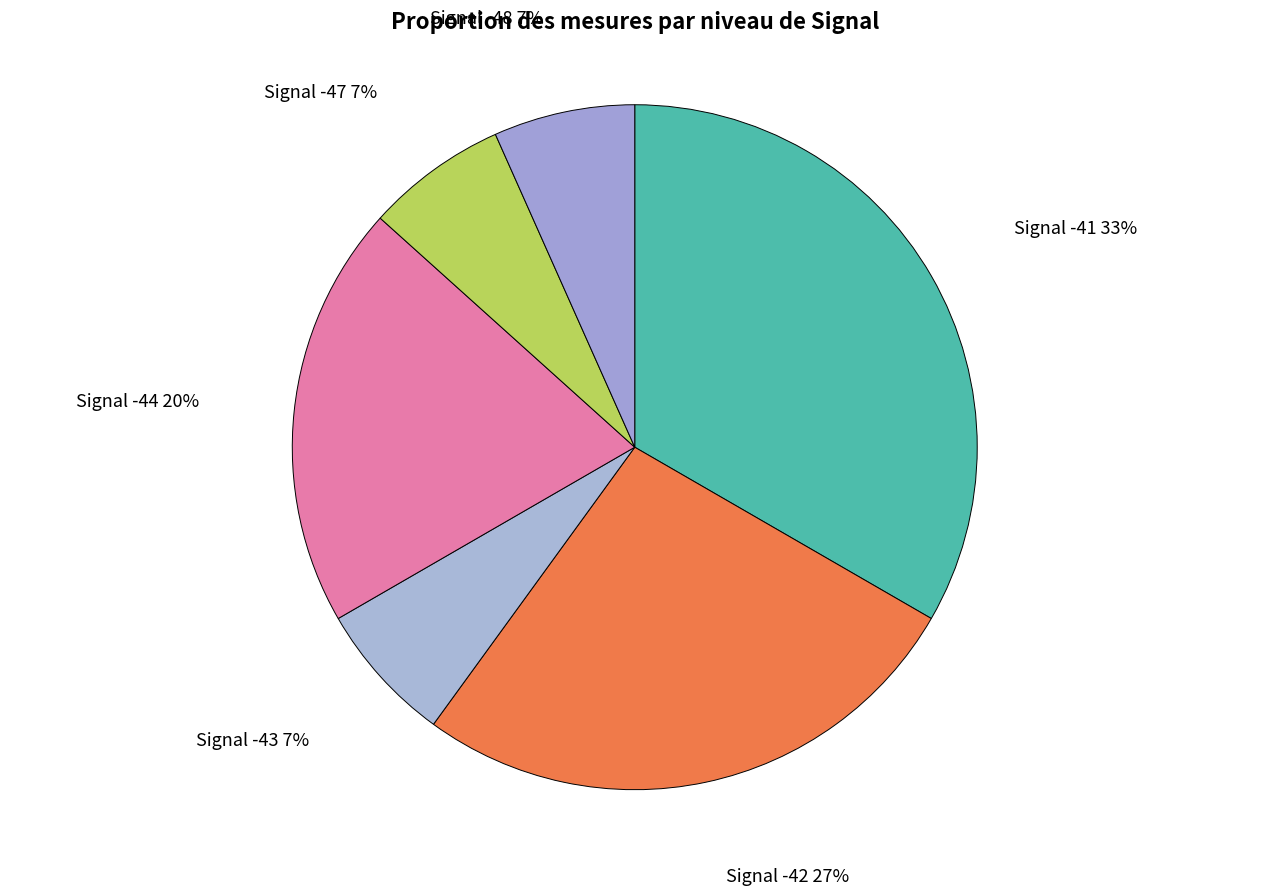

True or false: Signal -41 accounts for 33% of the total.

True